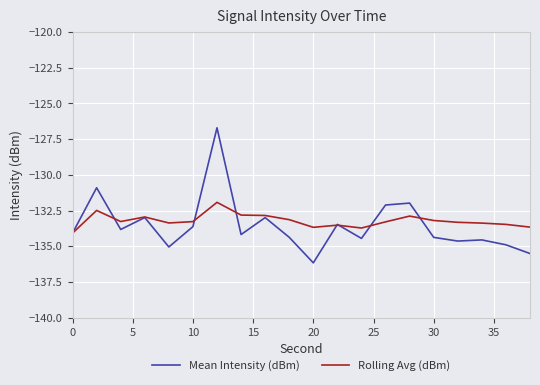

List the series in order of their overall mean, highest first.

Rolling Avg (dBm), Mean Intensity (dBm)